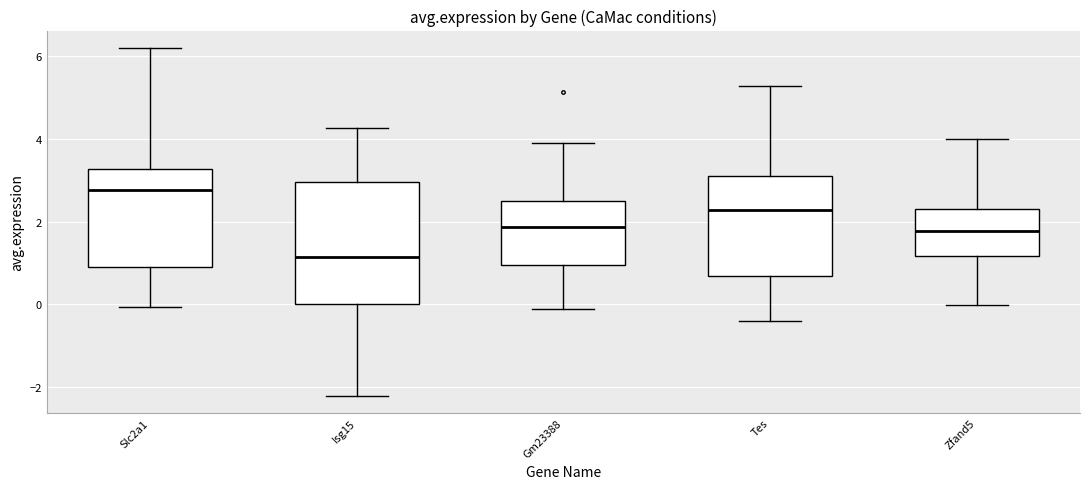

Reading left to right, transcribe this box plot: for each box, give where its median line is, the range the box spans, and where its two whiskers end, as read against the y-axis. The values are not printed on the chart, so give them approximately, as read against the axis.

Slc2a1: median 2.8, box 1.0 to 3.2, whiskers 0.0 to 6.2
Isg15: median 1.2, box 0.0 to 3.0, whiskers -2.2 to 4.2
Gm23388: median 1.8, box 1.0 to 2.4, whiskers -0.2 to 3.8
Tes: median 2.2, box 0.6 to 3.0, whiskers -0.4 to 5.2
Zfand5: median 1.8, box 1.2 to 2.4, whiskers 0.0 to 4.0